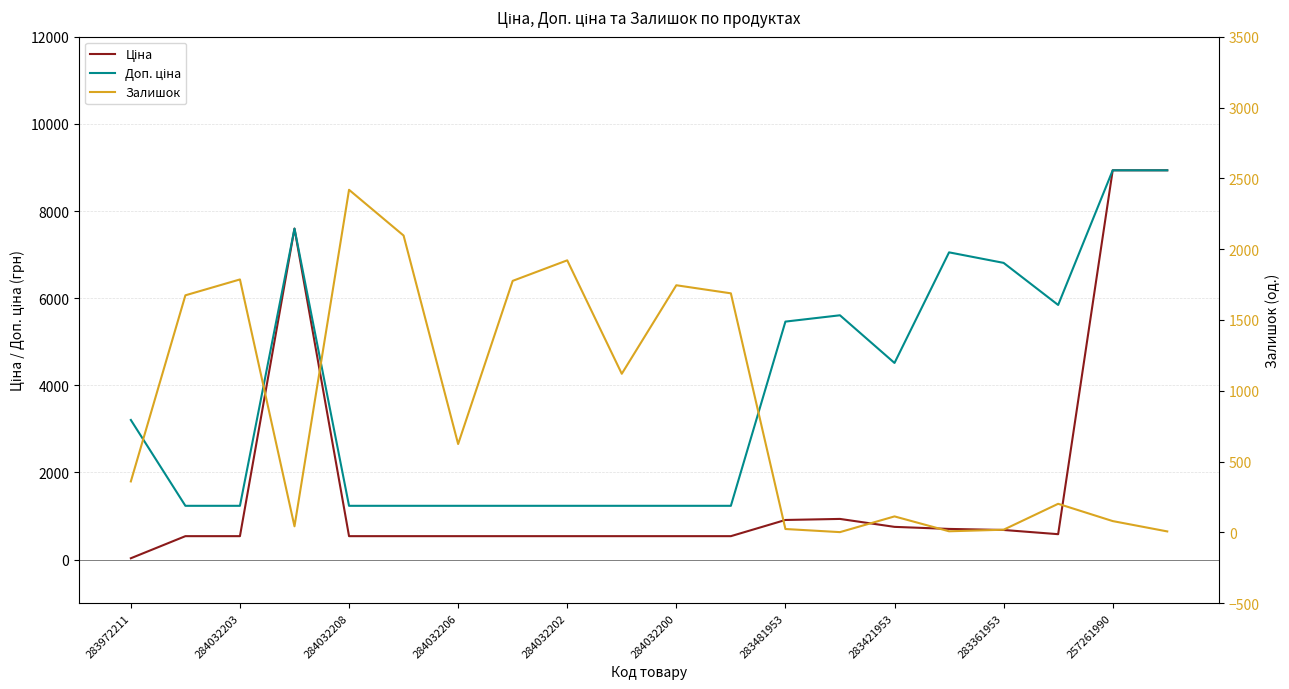

Reading right to left, transcribe all the data shown in this chart.

Ціна: 8934.1	8934.1	584.4	681.0	705.1	752.2	934.5	910.4	539.0	539.0	539.0	539.0	539.0	539.0	539.0	539.0	7596.5	539.0	539.0	32.0
Доп. ціна: 8934.1	8934.1	5843.9	6809.8	7051.3	4513.3	5607.2	5462.3	1235.4	1235.4	1235.4	1235.4	1235.4	1235.4	1235.4	1235.4	7596.5	1235.4	1235.4	3205.0
Залишок: 7.0	80.0	202.0	19.0	8.0	113.0	2.0	24.0	1688.0	1745.0	1120.0	1921.0	1776.0	624.0	2096.0	2419.0	43.0	1786.0	1674.0	360.0